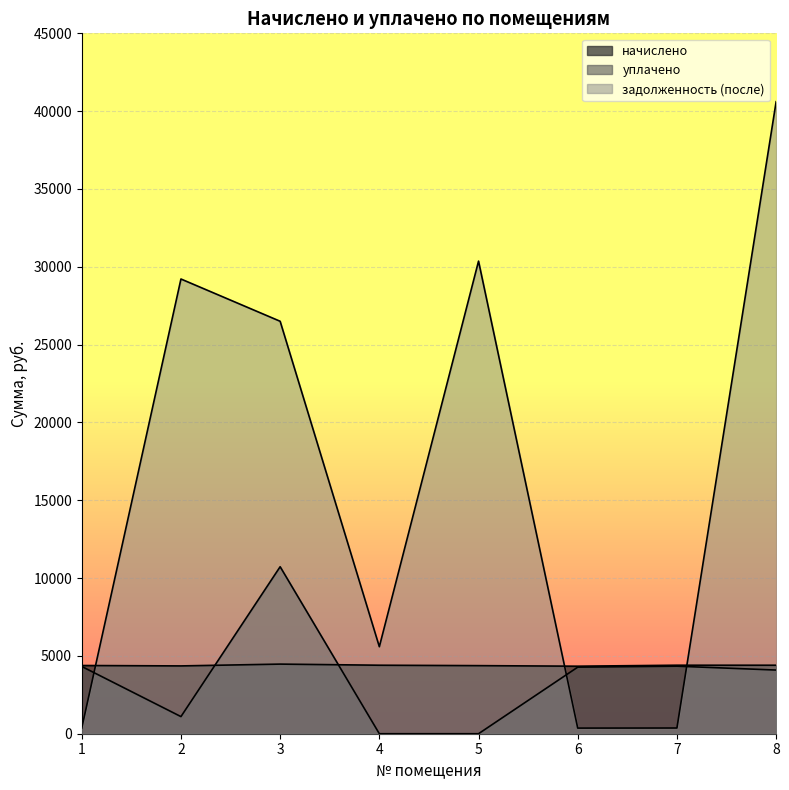

At which category is the sum across all series the highest?

8